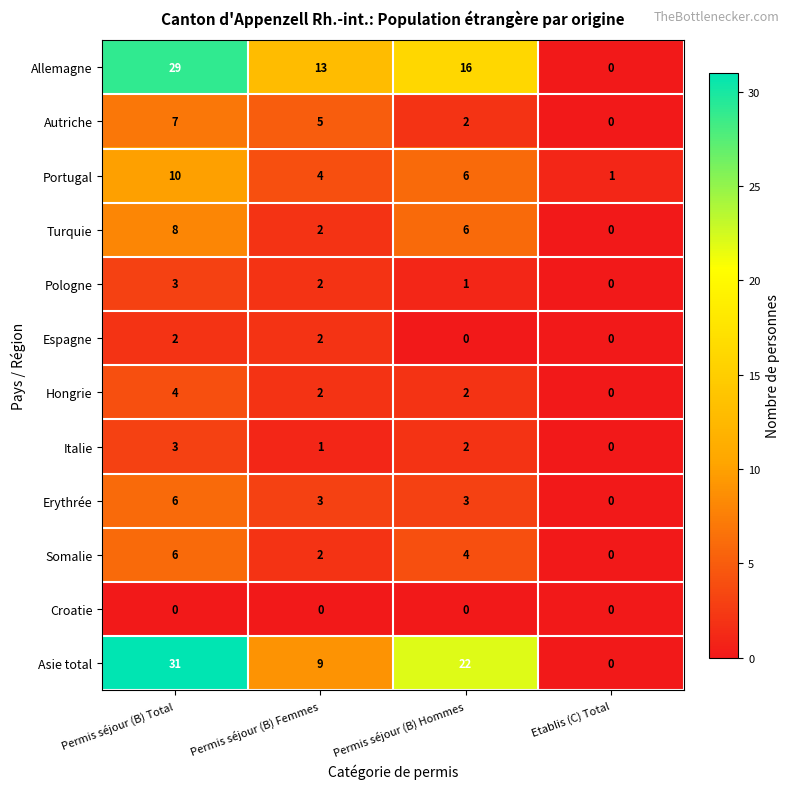

The value of Allemagne at Permis séjour (B) Femmes is 20. True or false?

False